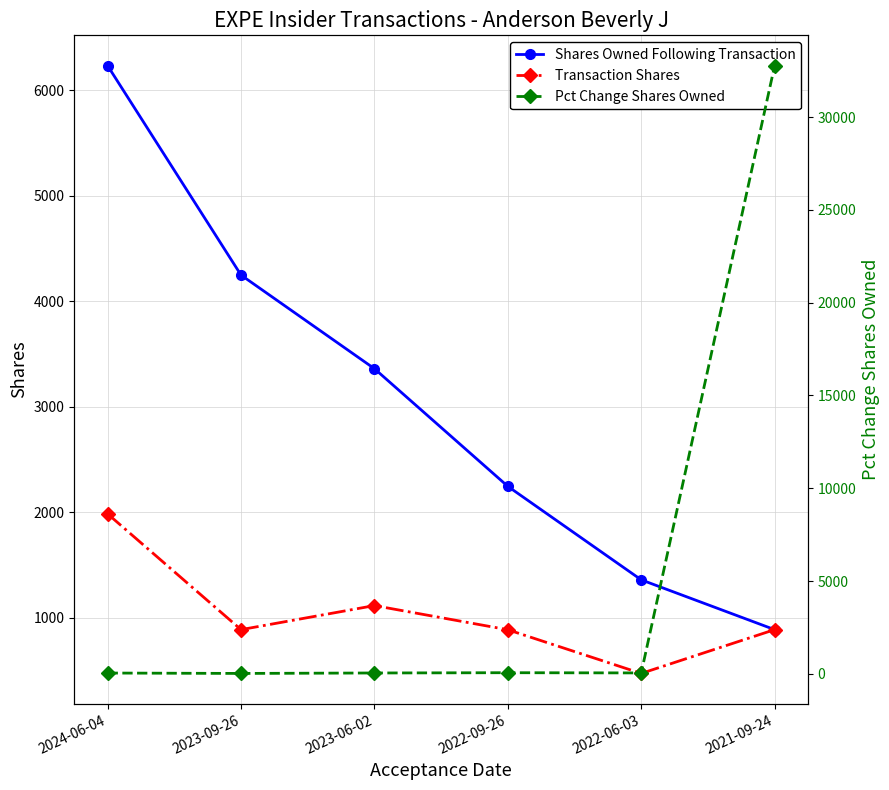

How many lines are shown in the chart?

3